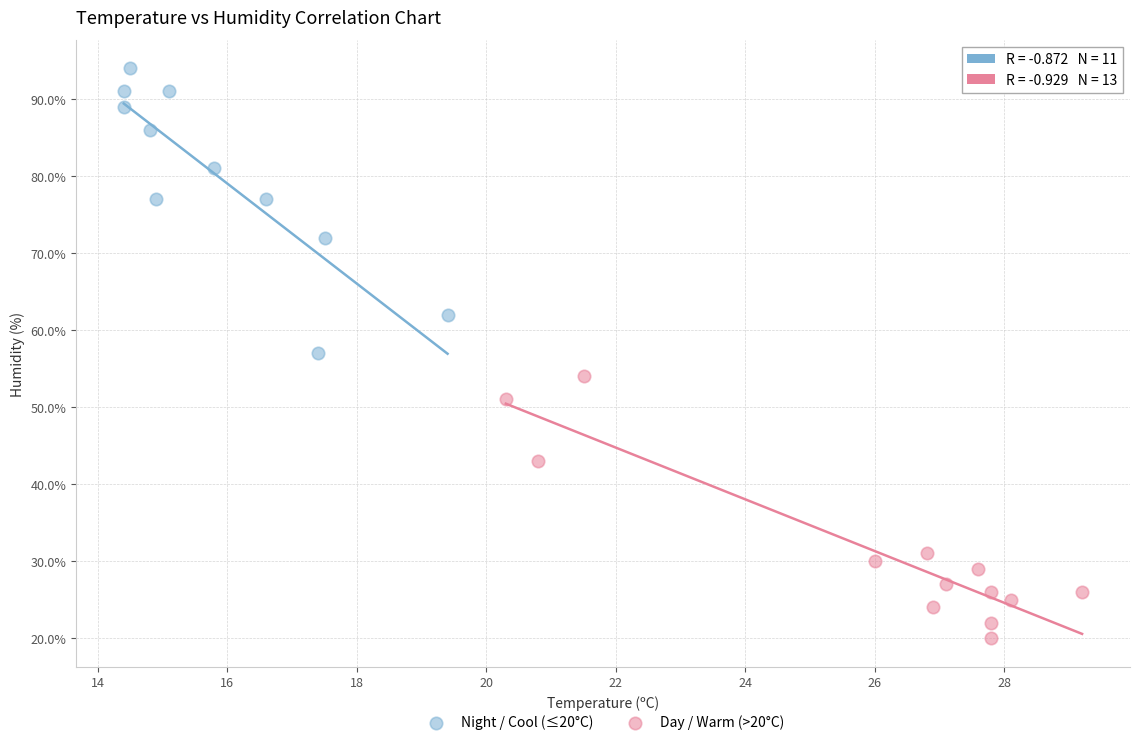

Which series reaches the maximum Y coordinate?

Night / Cool (≤20°C)